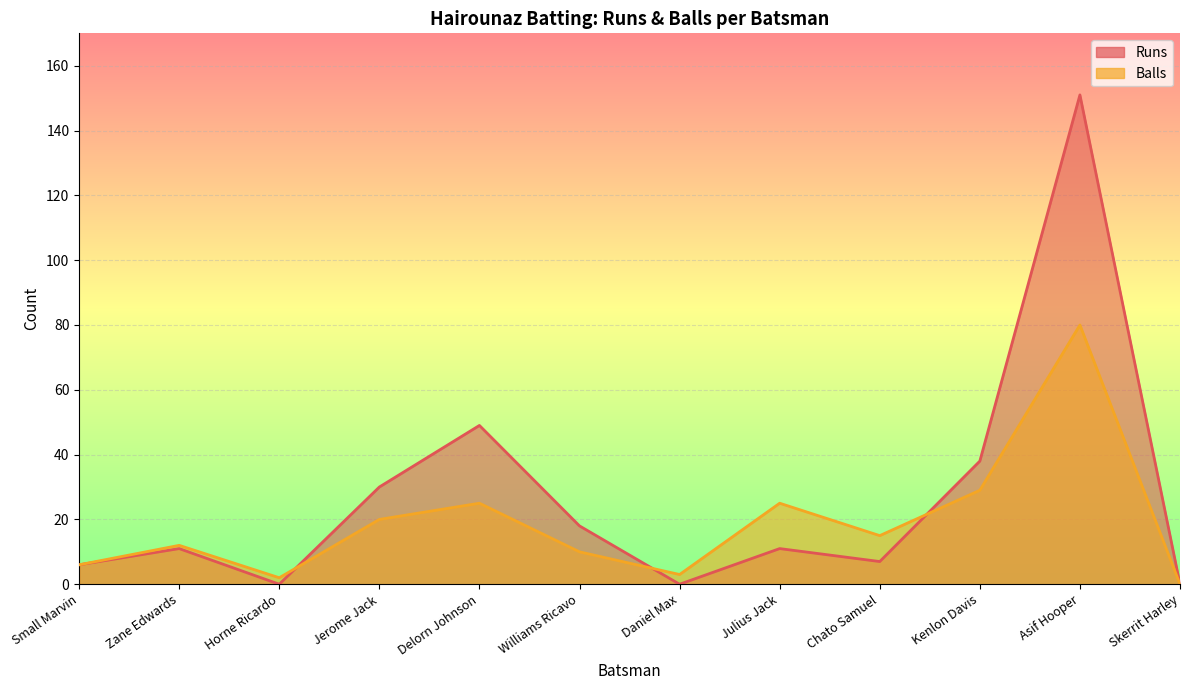

True or false: Runs and Balls intersect in this chart.

True